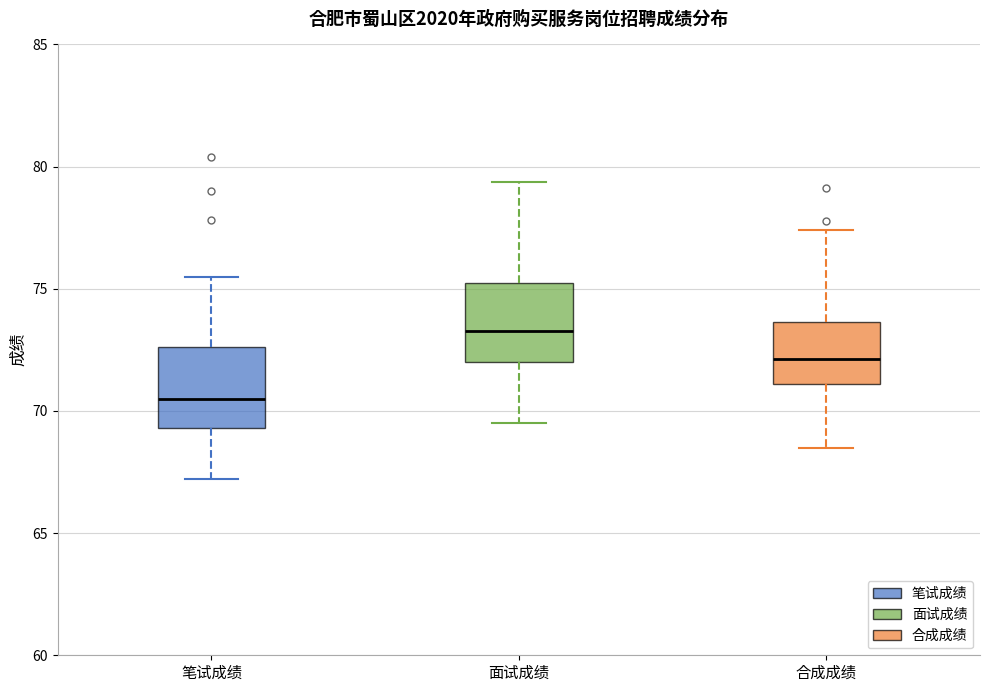

Where does the upper whisker of the box for 笔试成绩 end on the y-axis? The values are not printed on the chart, so give them approximately, as read against the axis.

75.5